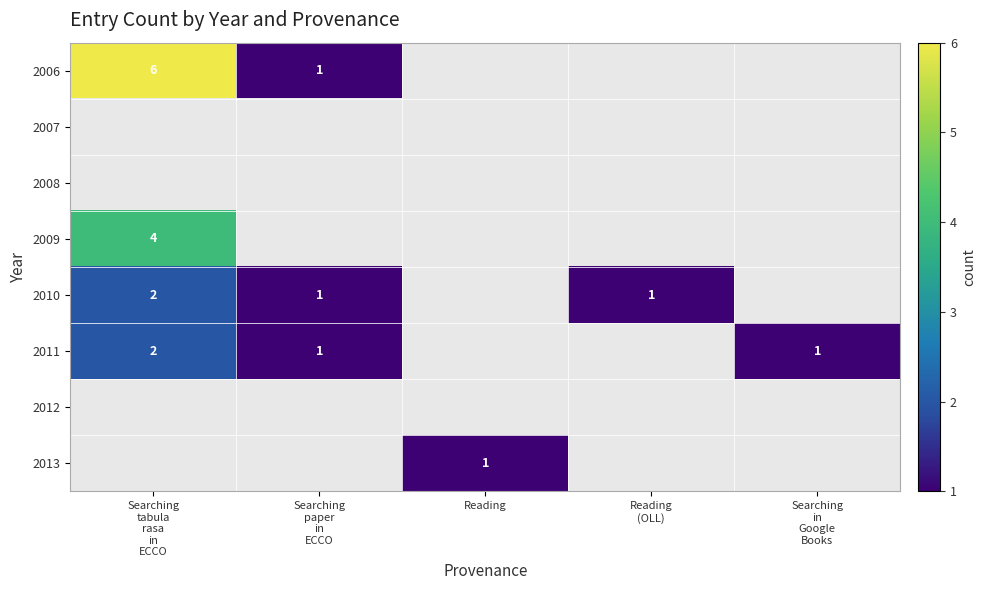

How many data points in 2010 are less than 1?

2